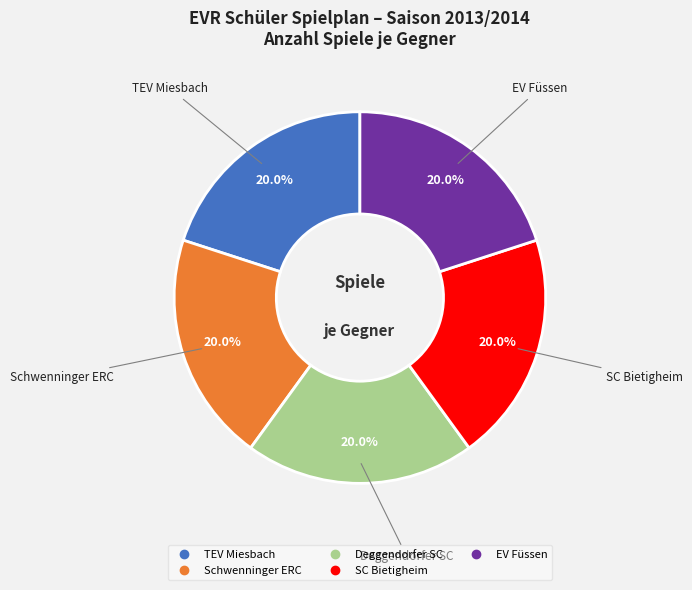

Count the number of slices in the pie.

5